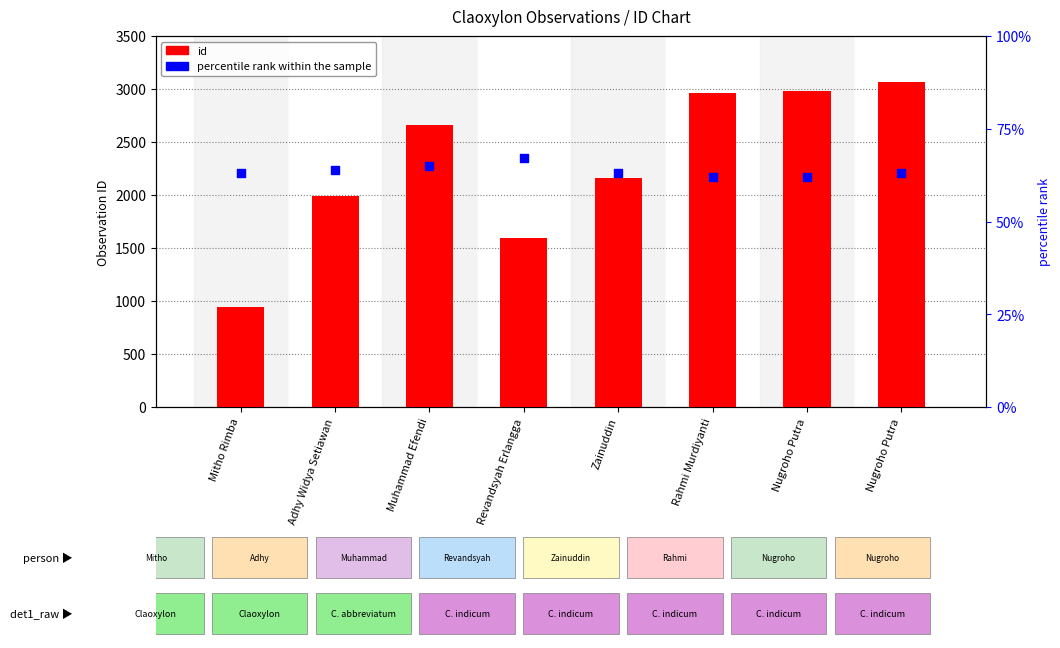

What is the total value across all series at Mitho Rimba?

1006